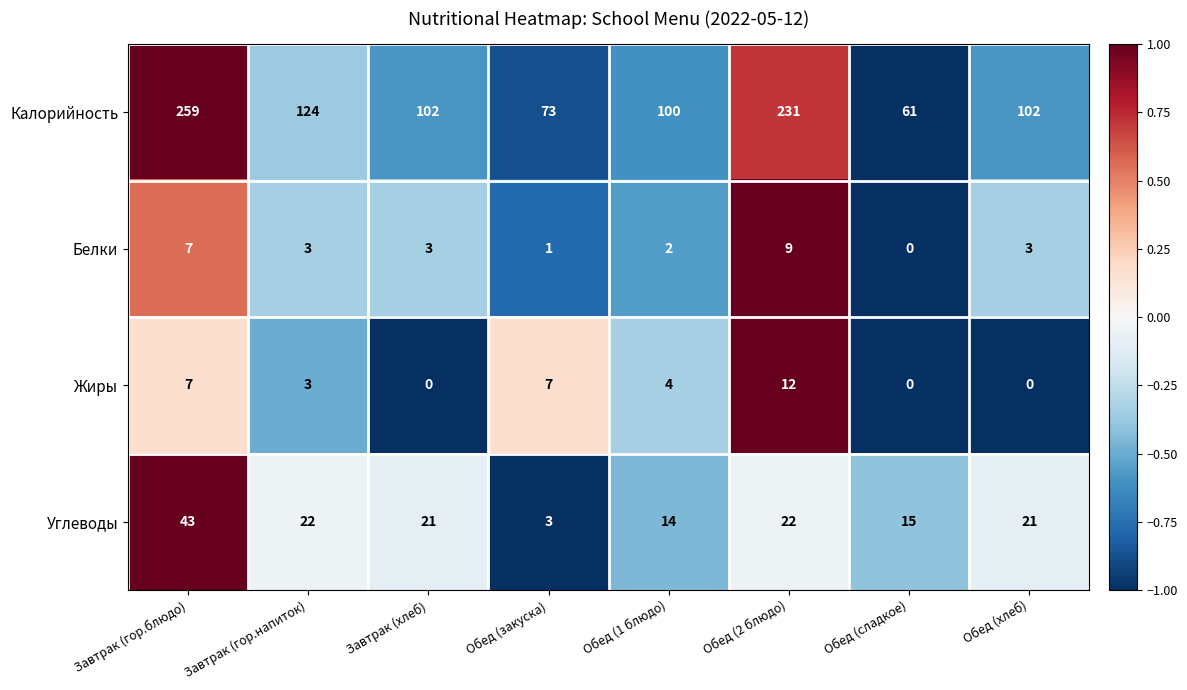

How many values in the Жиры series are below 4?

4